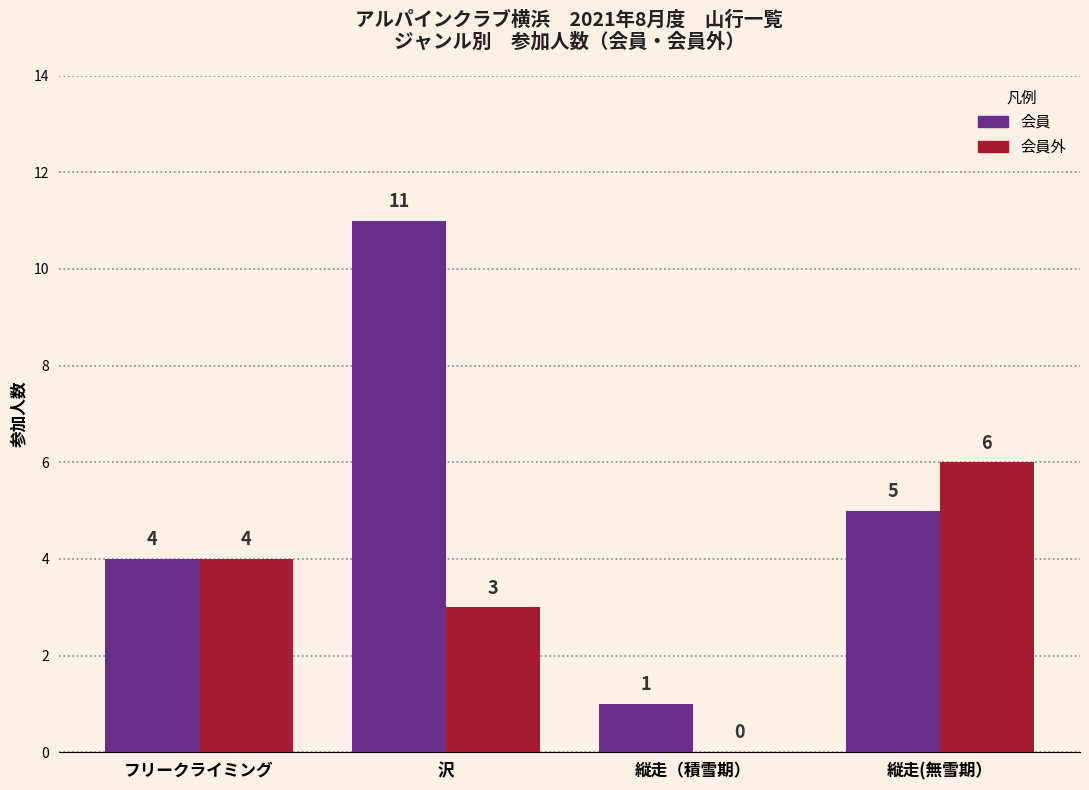

True or false: 会員外 has a value of 3 at 沢.

True